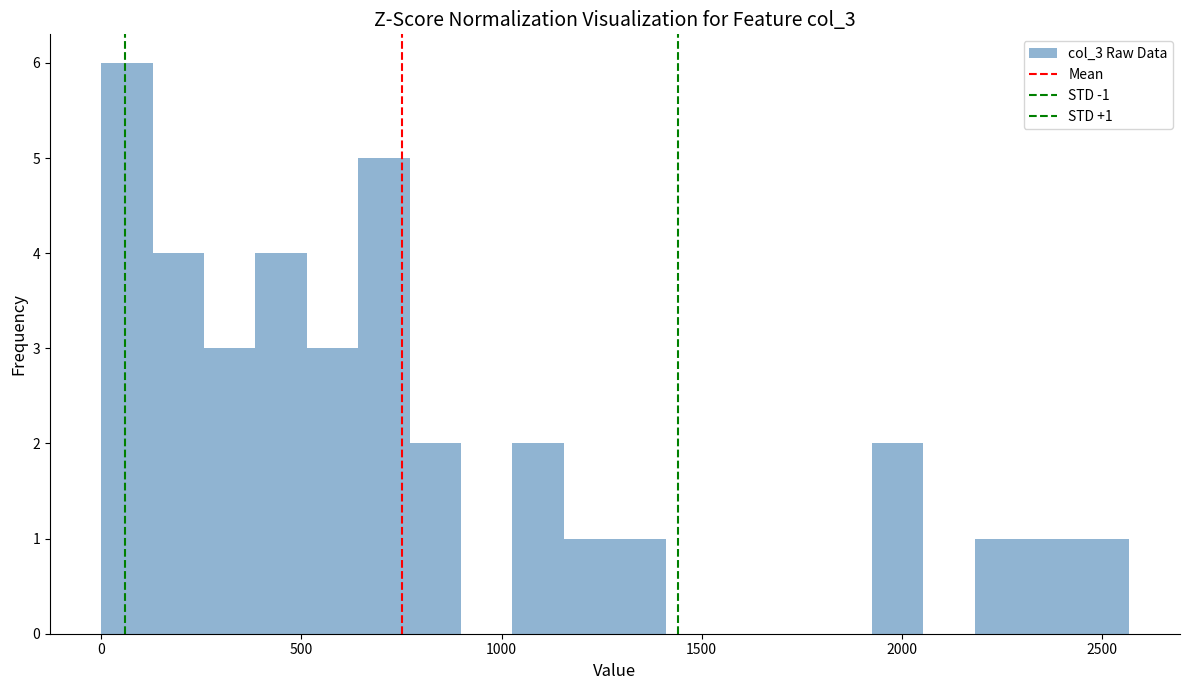

Around what value on the x-axis is the tallest bar? Give the approximate position of its centre, as read against the axis.

50